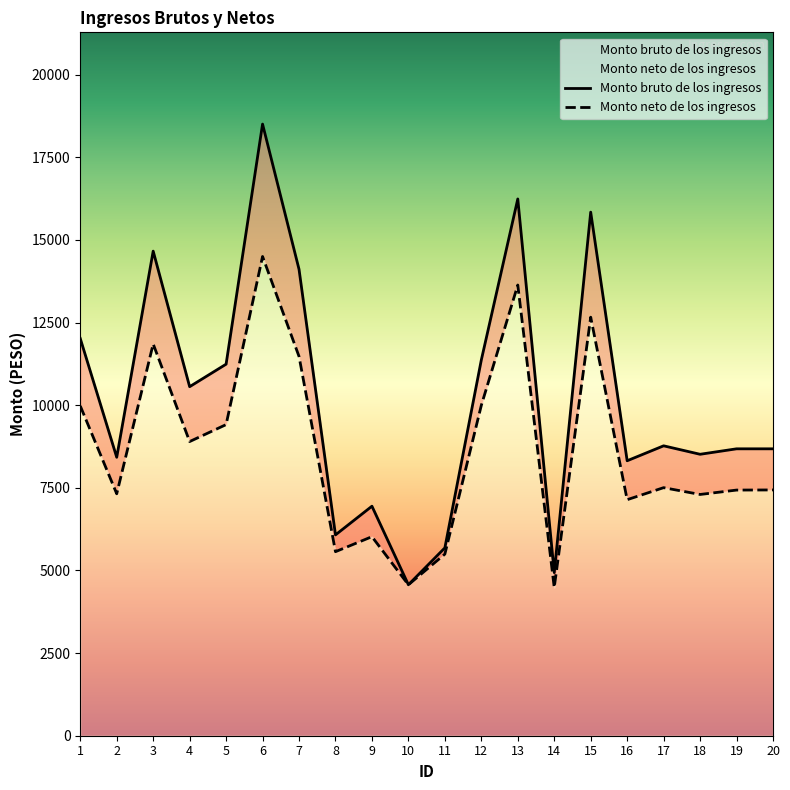

What is the maximum value shown in the chart?

18505